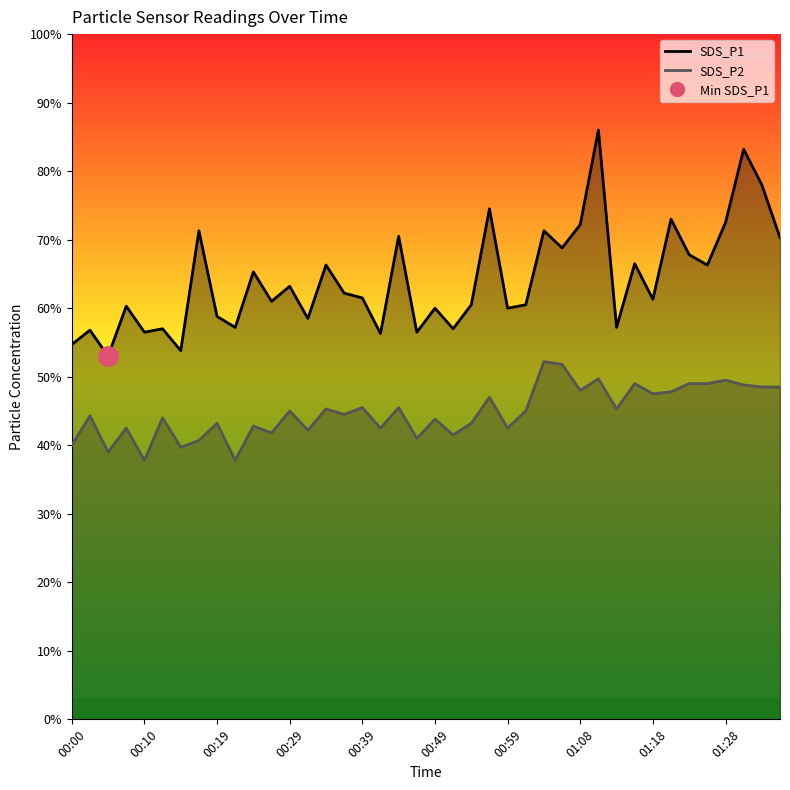

Which series has the largest total across all categories?

SDS_P1